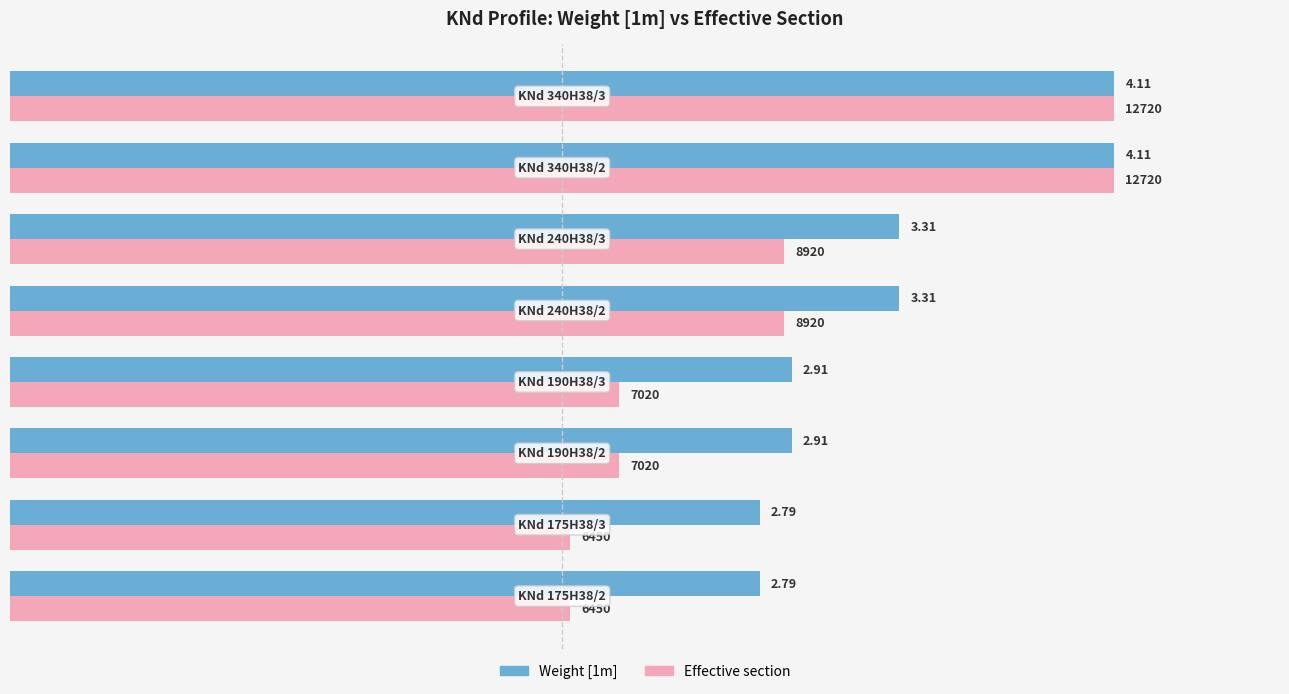

What are all the series names shown in the legend?

Weight [1m], Effective section